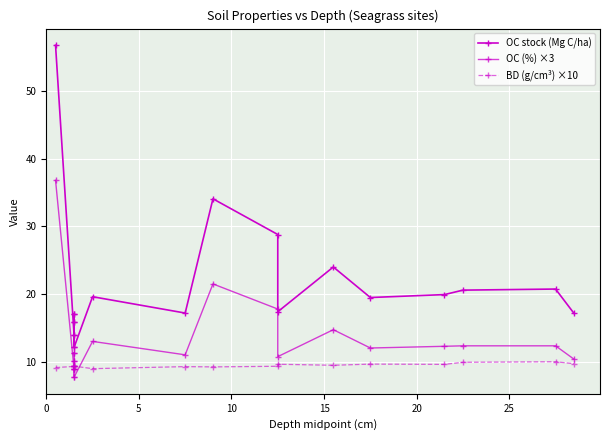

True or false: OC stock (Mg C/ha) and OC (%) ×3 intersect in this chart.

False